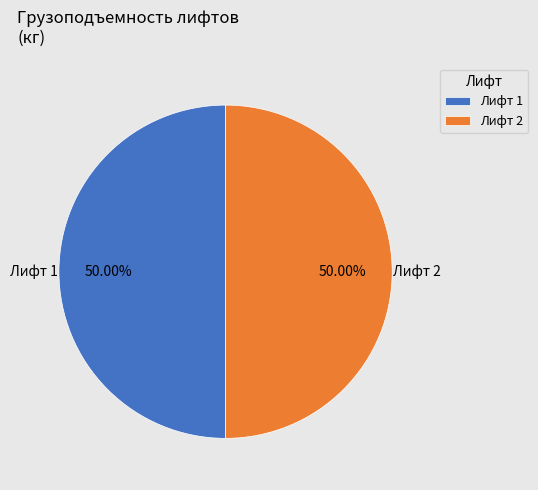

Is the sum of Лифт 1 and Лифт 2 greater than half?

Yes